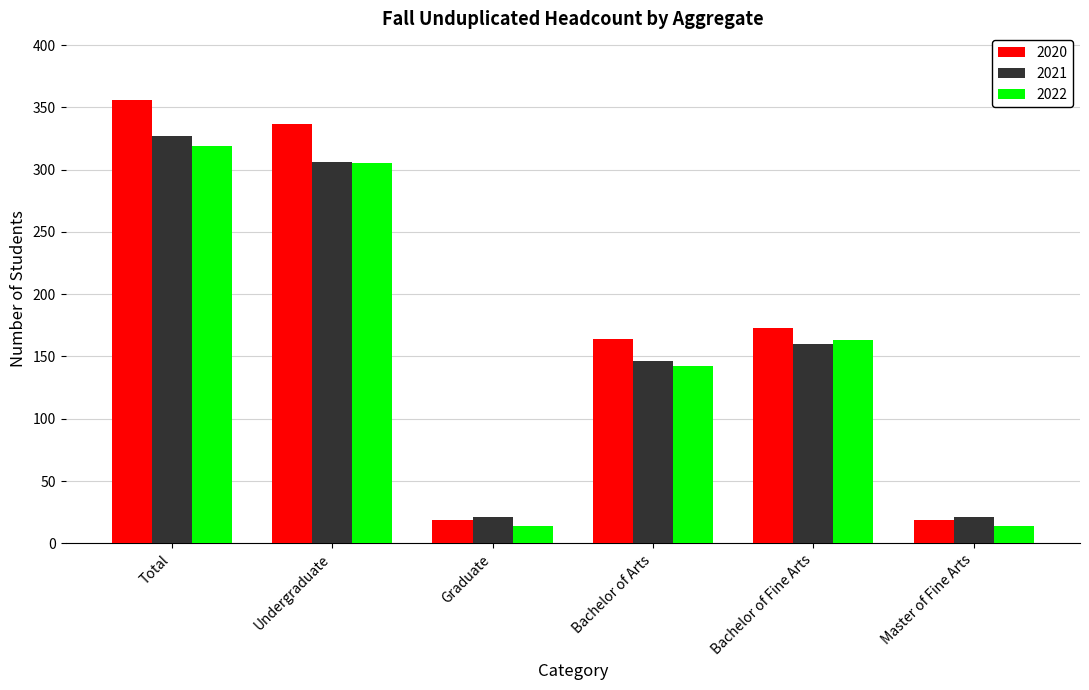

What is the label of the 1st bar from the left?

Total